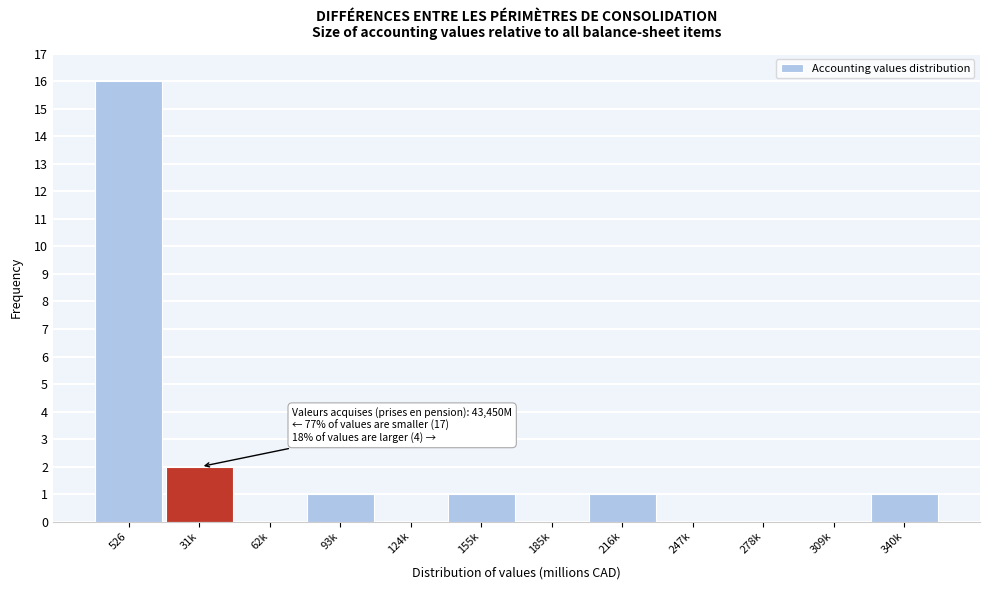

Reading left to right, list all the values displayed in this chart.

526=16	31k=2	62k=0	93k=1	124k=0	155k=1	185k=0	216k=1	247k=0	278k=0	309k=0	340k=1